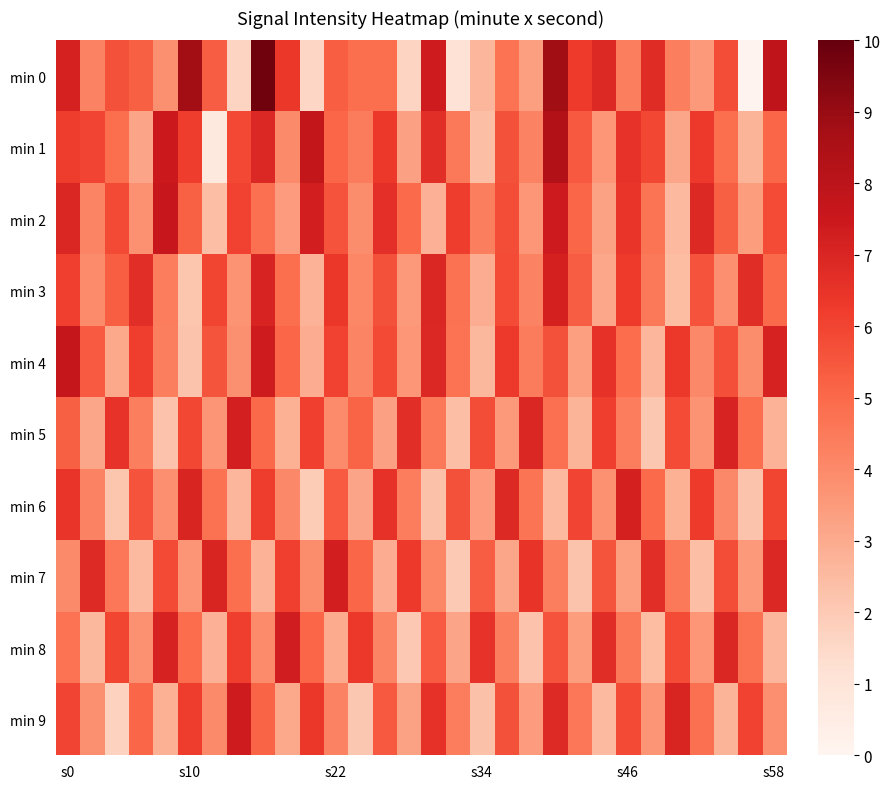

At how many categories does at least one series exceed 0?

30